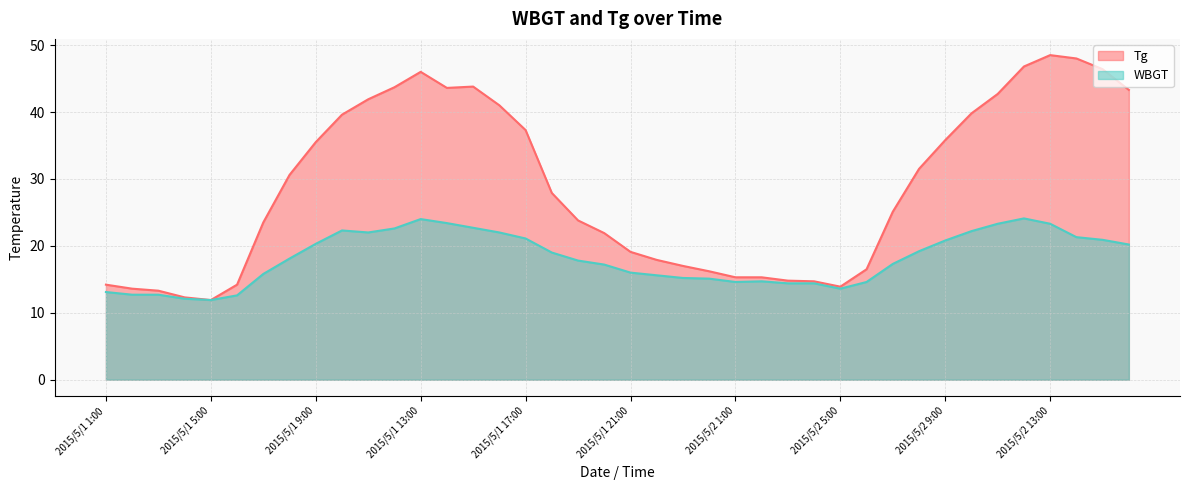

What is the average value of the WBGT series?

18.1